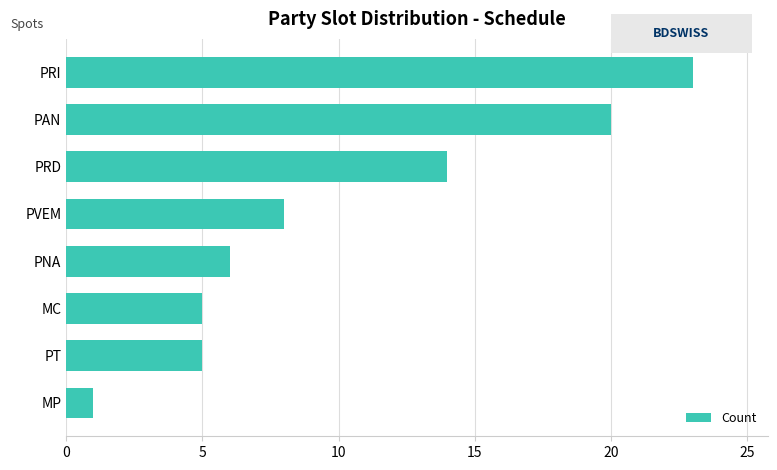

Reading bottom to top, what are all the values shown in this chart?

MP=1	PT=5	MC=5	PNA=6	PVEM=8	PRD=14	PAN=20	PRI=23